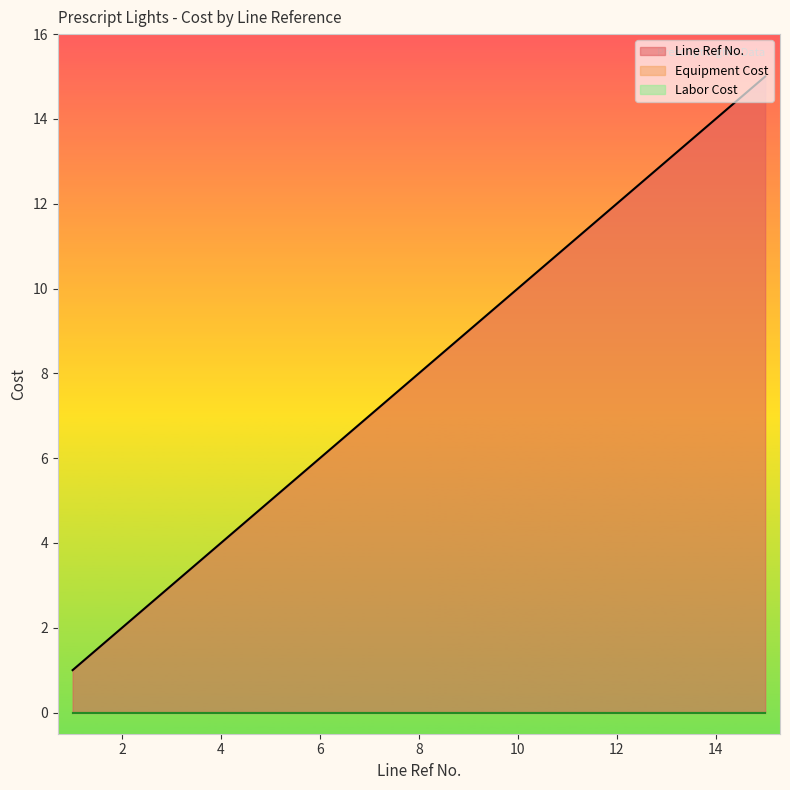

Reading left to right, extract all data points from this chart.

Equipment Cost: 1=0	2=0	3=0	4=0	5=0	6=0	7=0	8=0	9=0	10=0	11=0	12=0	13=0	14=0	15=0
Labor Cost: 1=0	2=0	3=0	4=0	5=0	6=0	7=0	8=0	9=0	10=0	11=0	12=0	13=0	14=0	15=0
Line Ref No.: 1=1	2=2	3=3	4=4	5=5	6=6	7=7	8=8	9=9	10=10	11=11	12=12	13=13	14=14	15=15